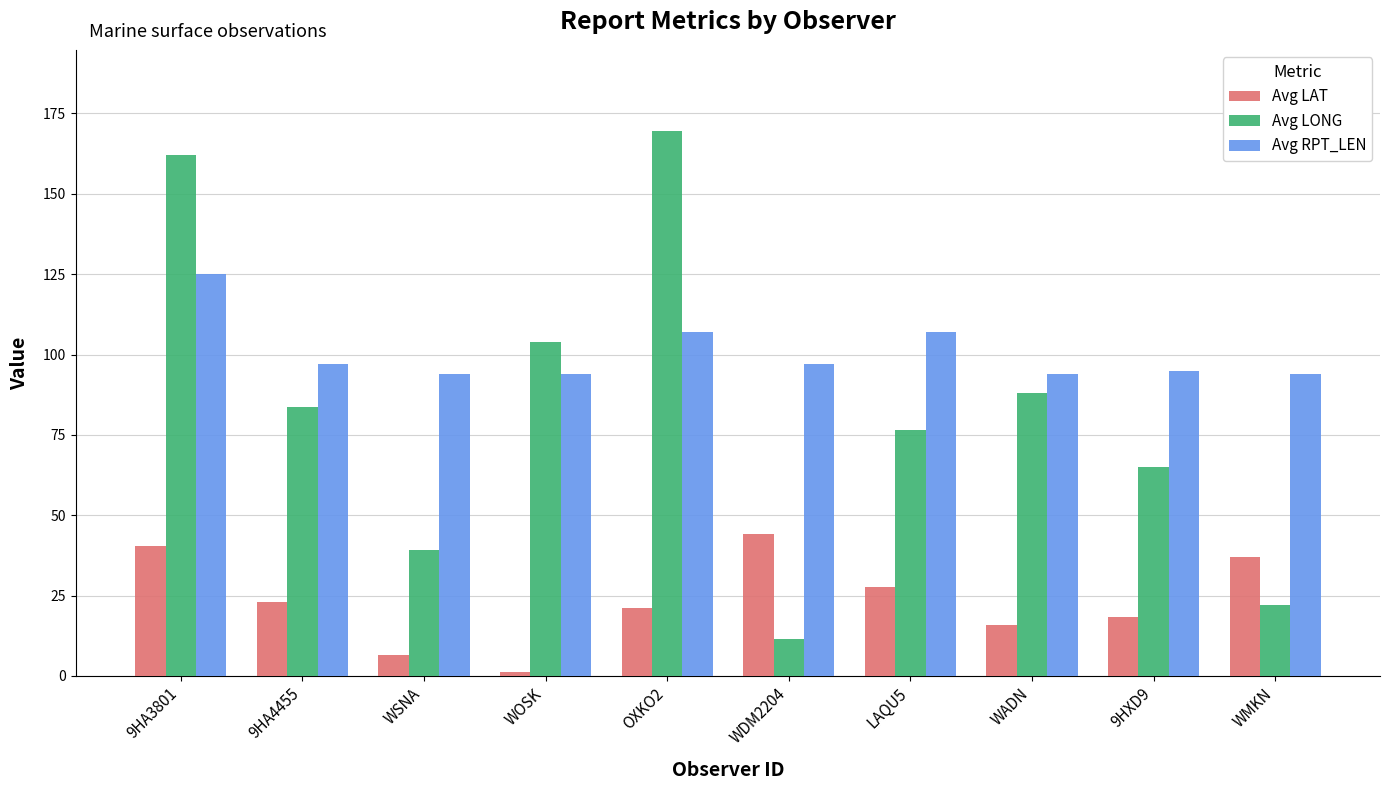

Is the value of Avg RPT_LEN at OXKO2 greater than the value of Avg LONG at WADN?

Yes